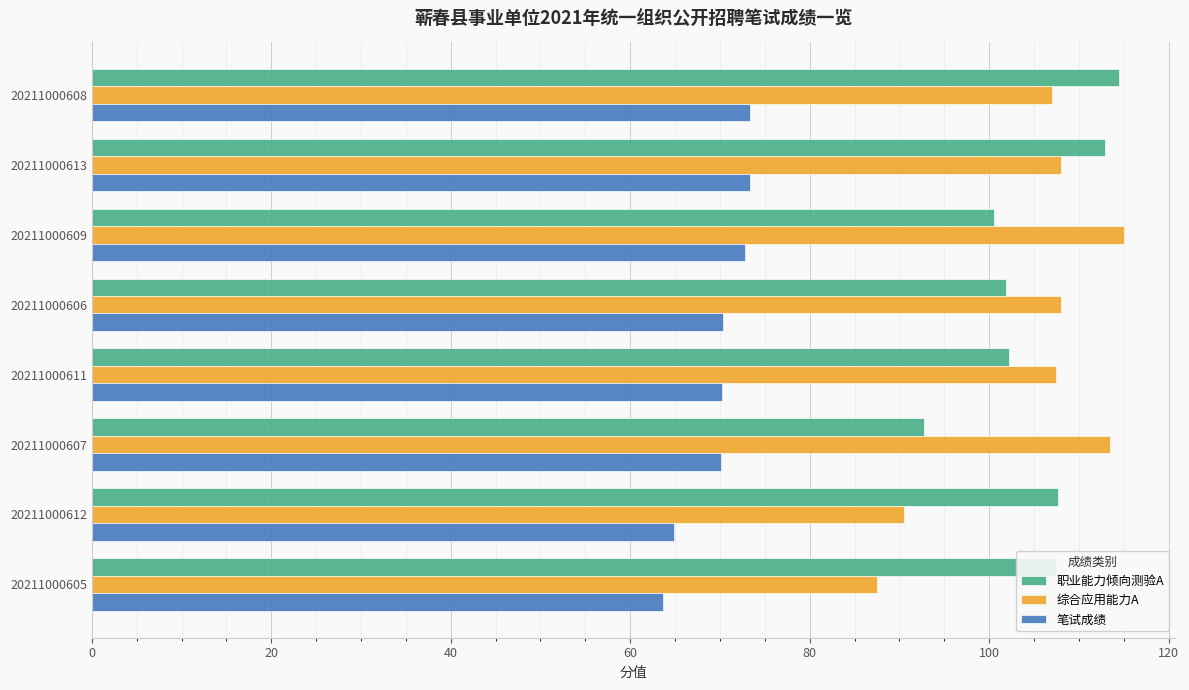

What is the spread (max minus min) of values at 20211000613?

39.6